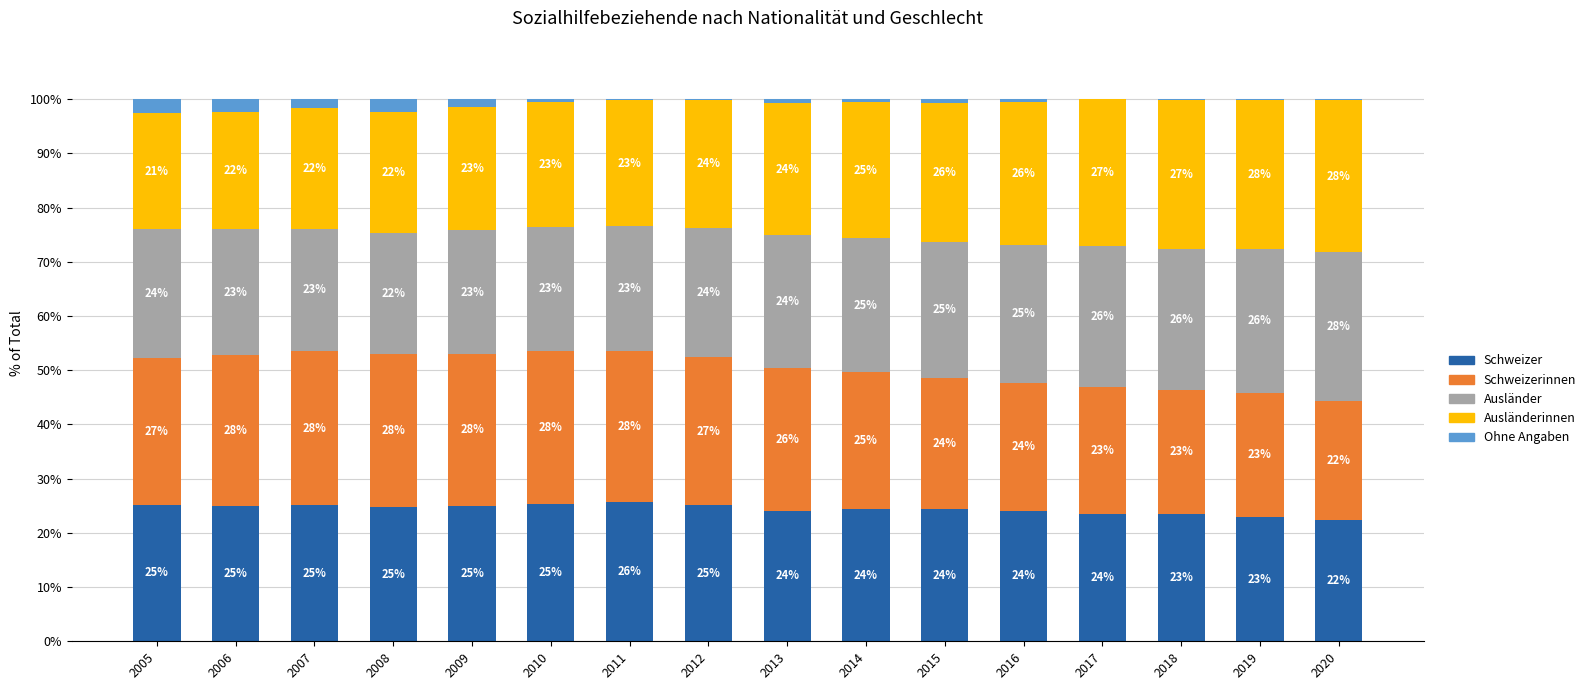

What is the maximum value for Schweizer?

25.6